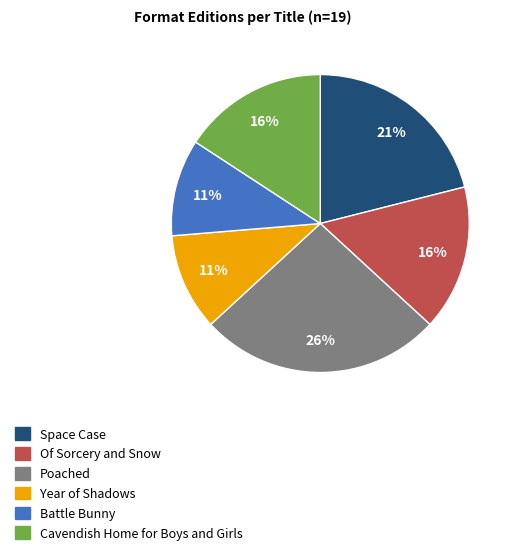

Which slice is the largest?

Poached